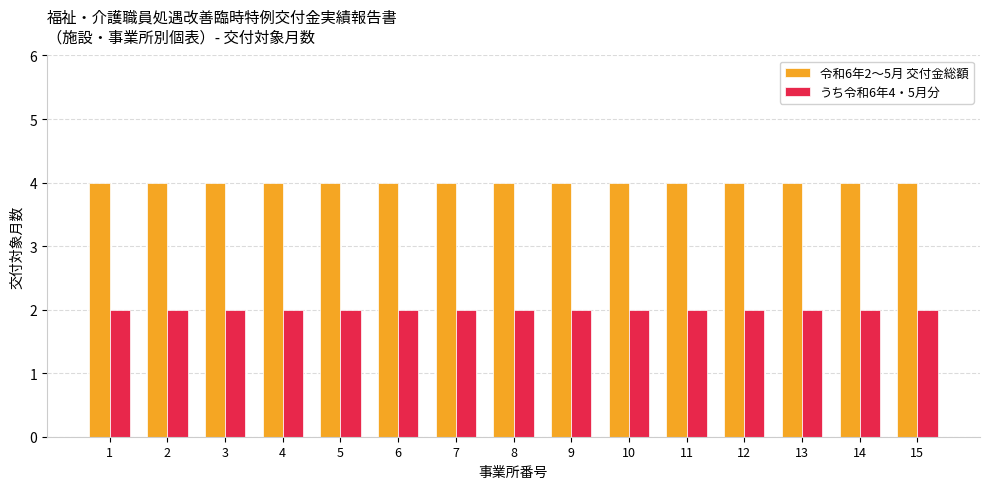

List the series in order of their overall mean, lowest first.

うち令和6年4・5月分, 令和6年2～5月 交付金総額